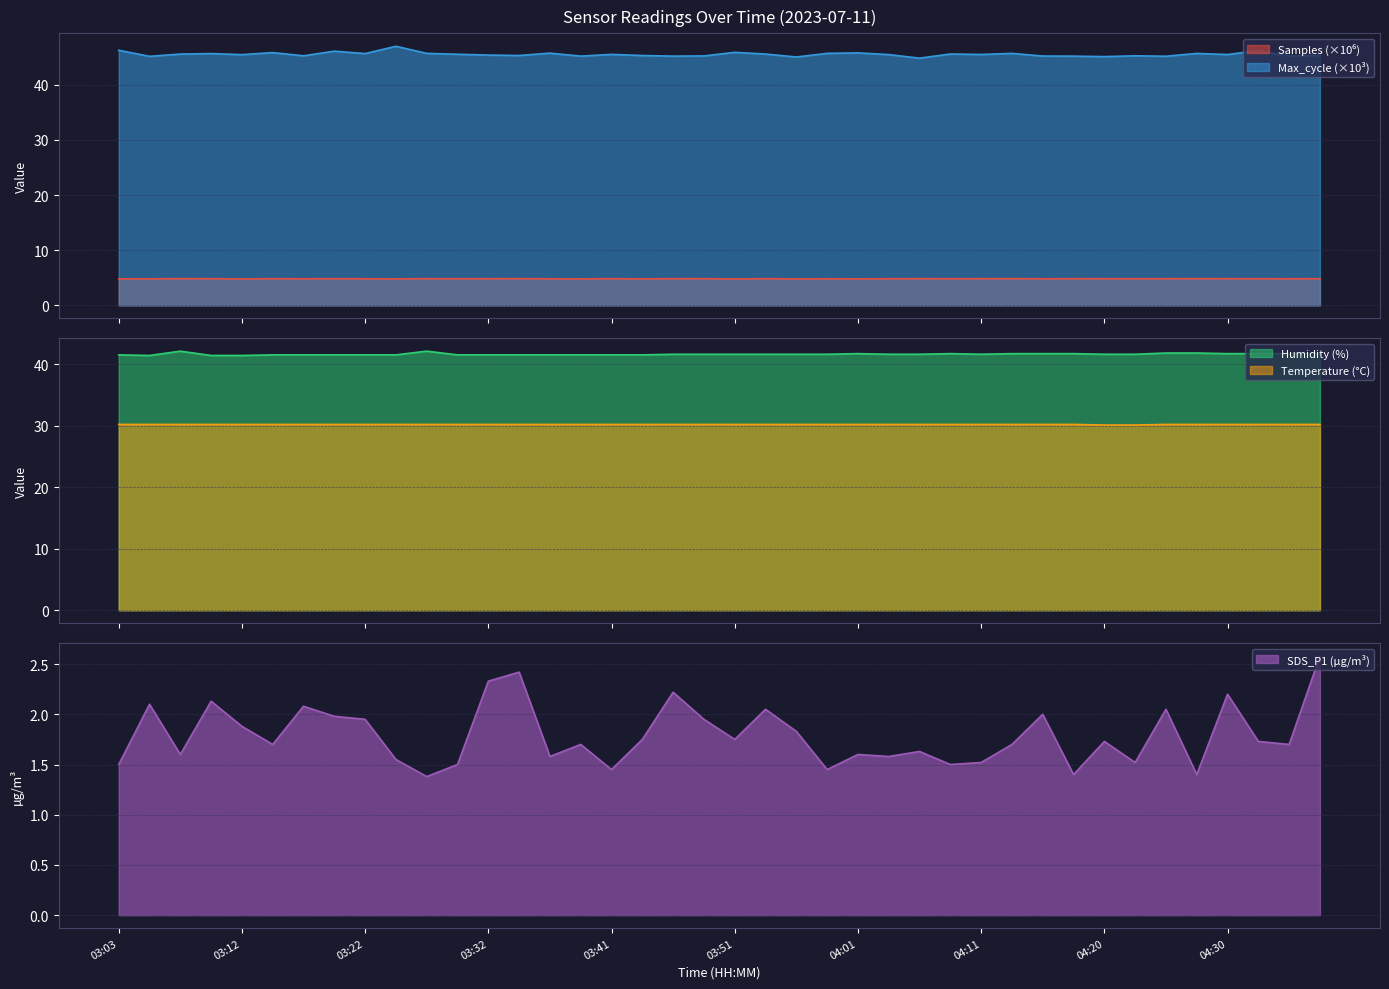

What is the total value across all series at 03:27?

124.2